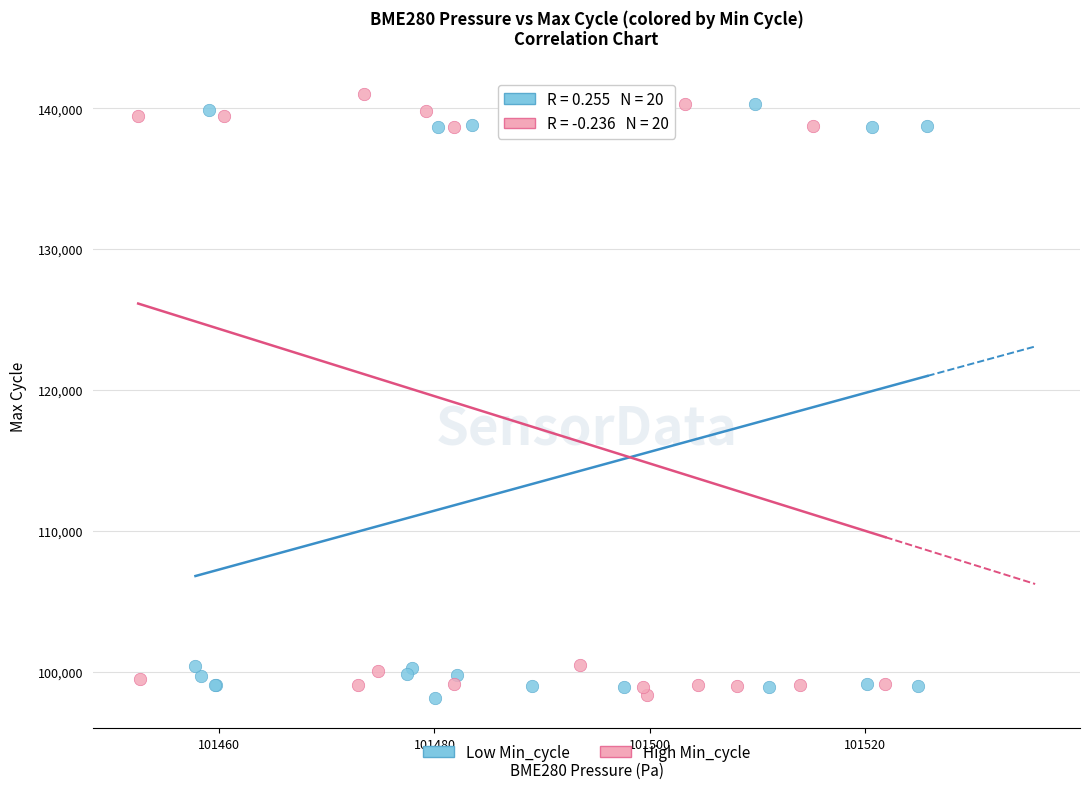

Which series reaches the maximum Y coordinate?

High Min_cycle